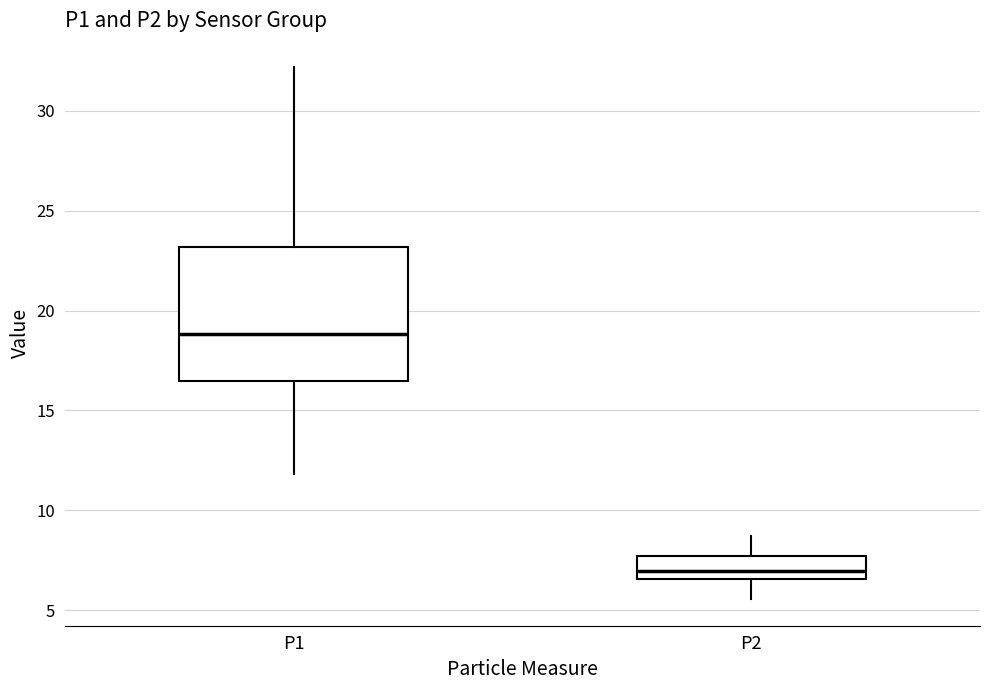

Where does the upper whisker of the box for P1 end on the y-axis? The values are not printed on the chart, so give them approximately, as read against the axis.

32.0